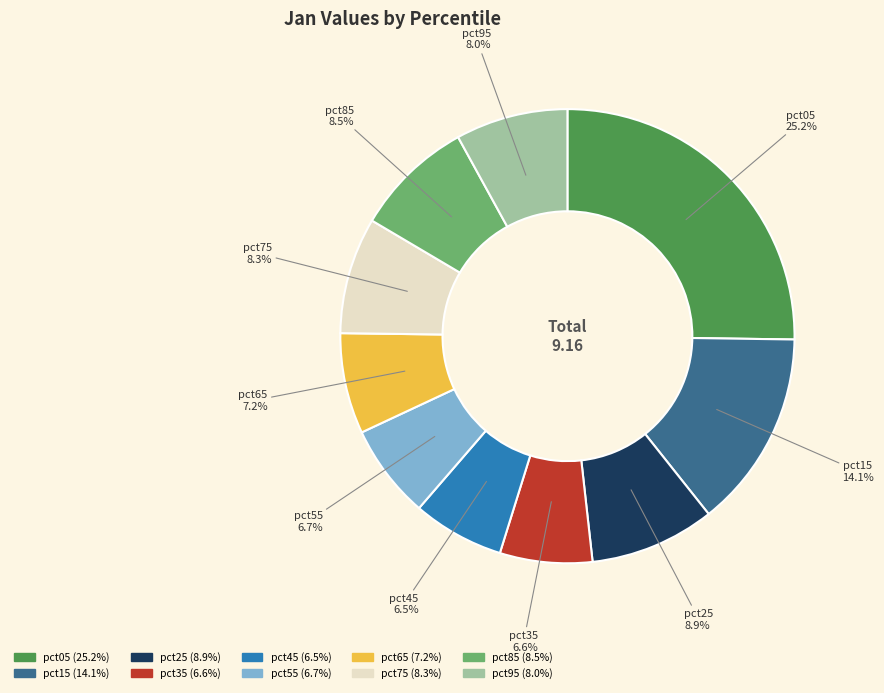

To the nearest percent, what is the combined percentage of pct65 and pct55?

14%